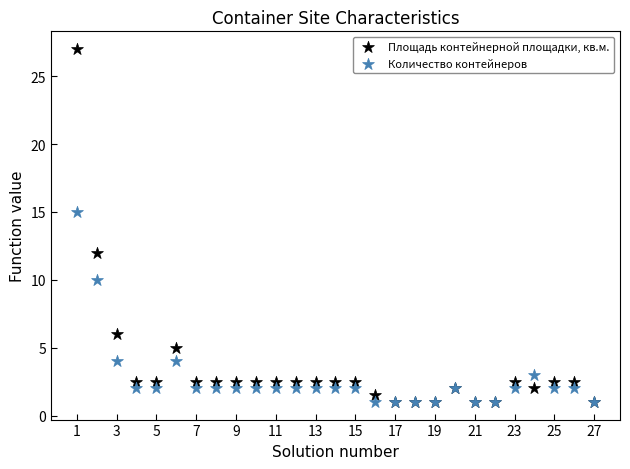

What are all the series names shown in the legend?

Площадь контейнерной площадки, кв.м., Количество контейнеров